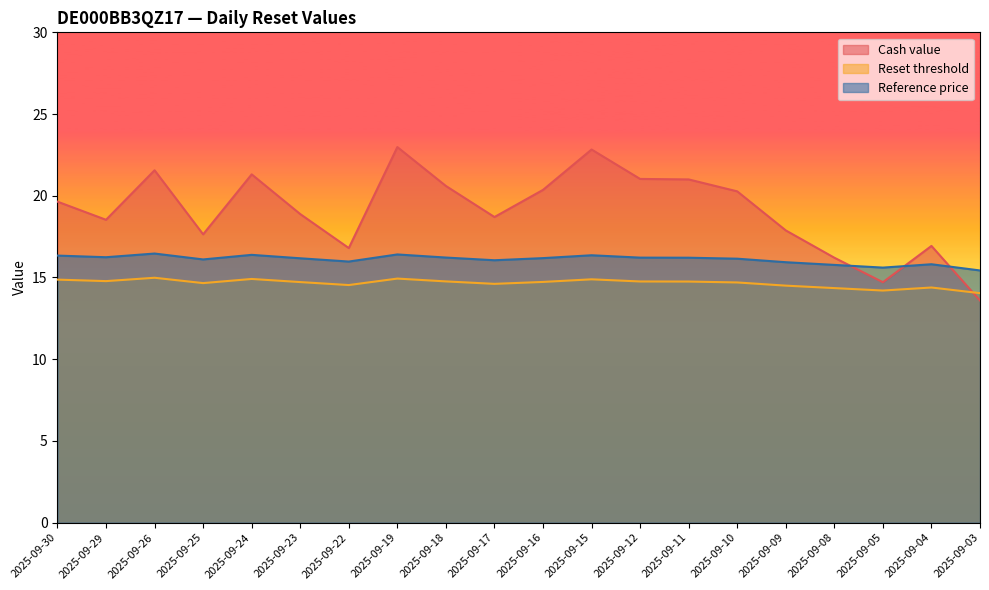

What is the difference between the maximum and second lowest values in the Reference price series?

0.9